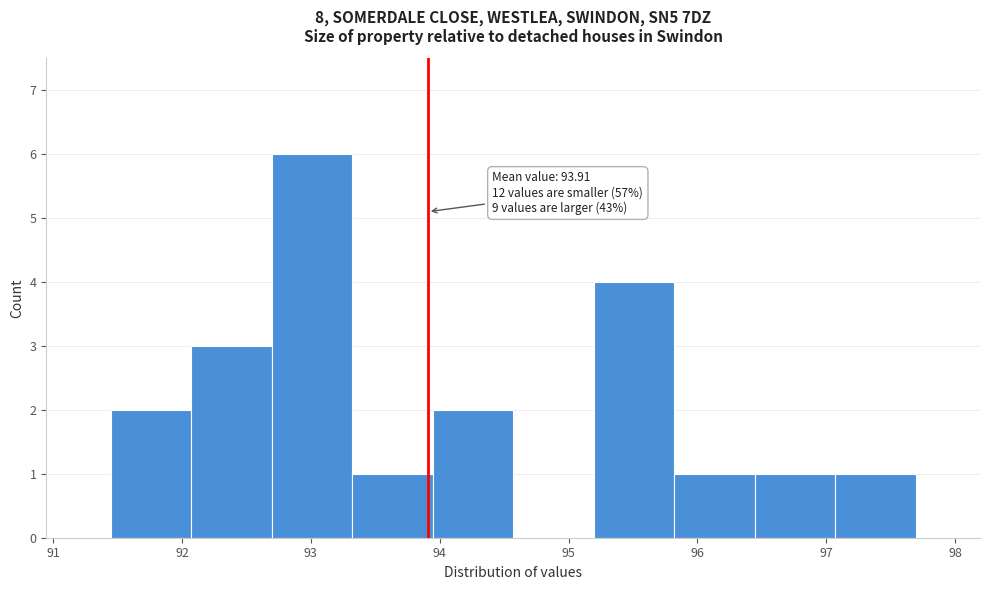

Which range on the x-axis has the tallest bar?

92.7 to 93.3